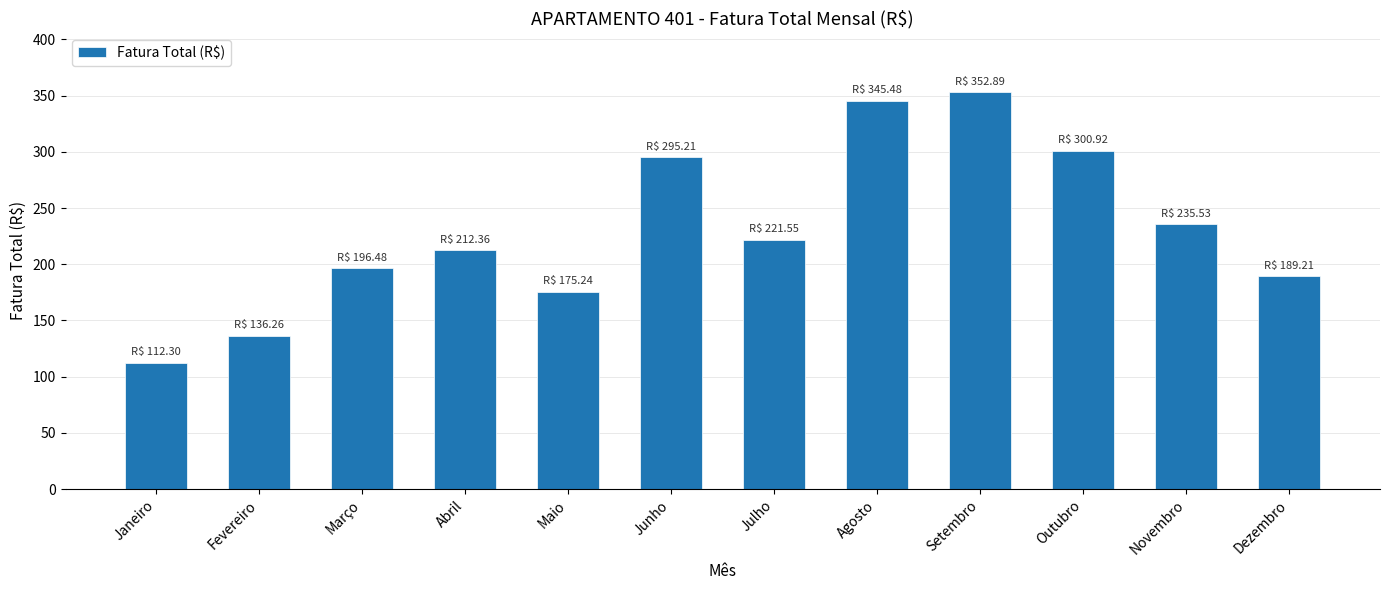

Reading right to left, transcribe all the data shown in this chart.

Dezembro=189.2	Novembro=235.5	Outubro=300.9	Setembro=352.9	Agosto=345.5	Julho=221.6	Junho=295.2	Maio=175.2	Abril=212.4	Março=196.5	Fevereiro=136.3	Janeiro=112.3